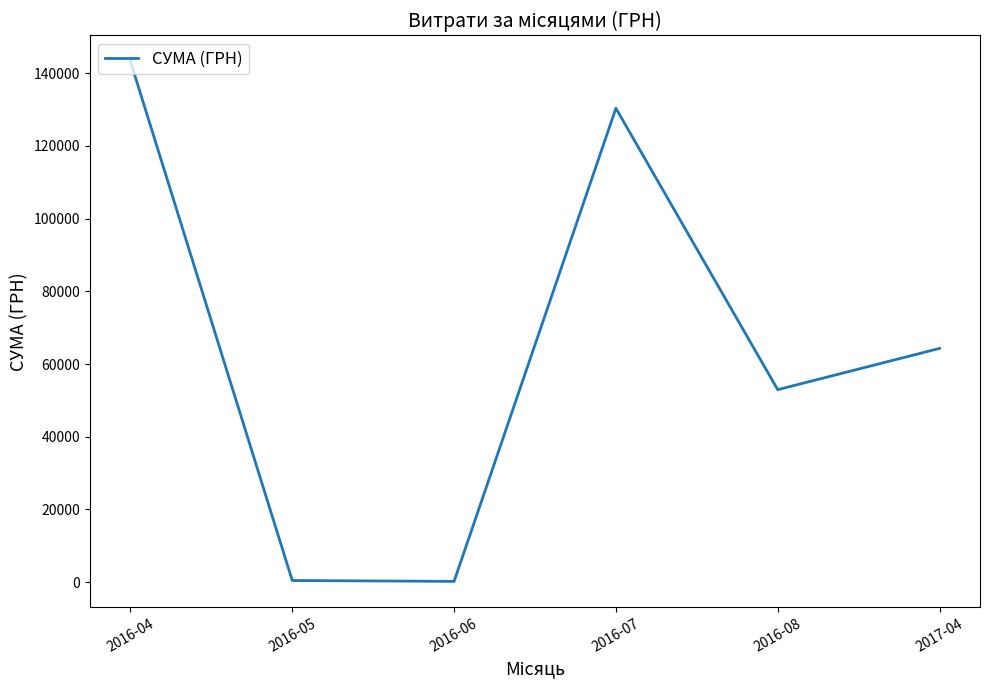

True or false: the data shows 77981.1 at 2016-04.

False